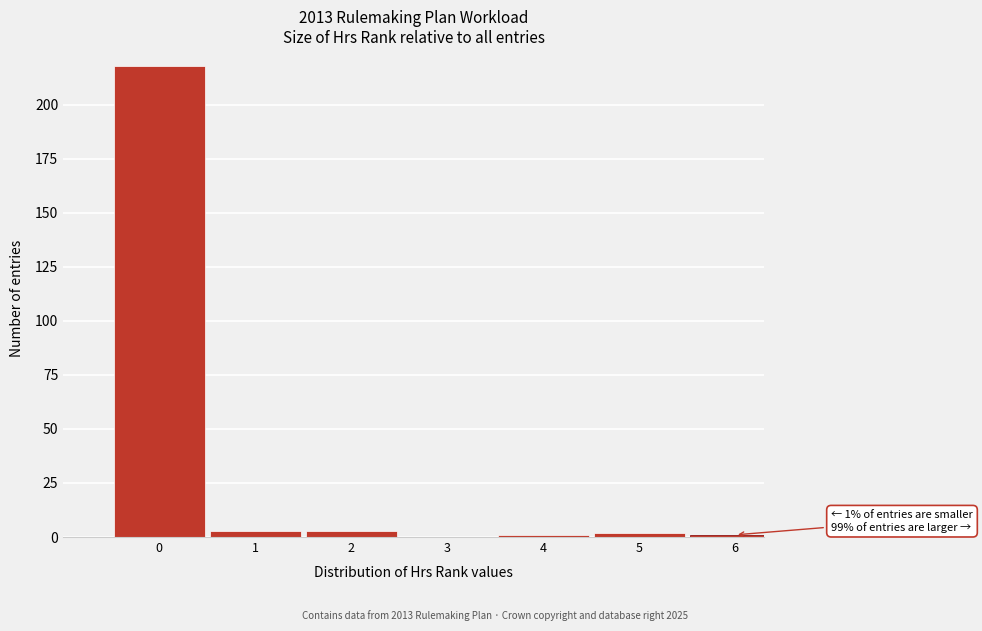

Reading left to right, extract all data points from this chart.

0=218	1=3	2=3	3=0	4=1	5=2	6=1